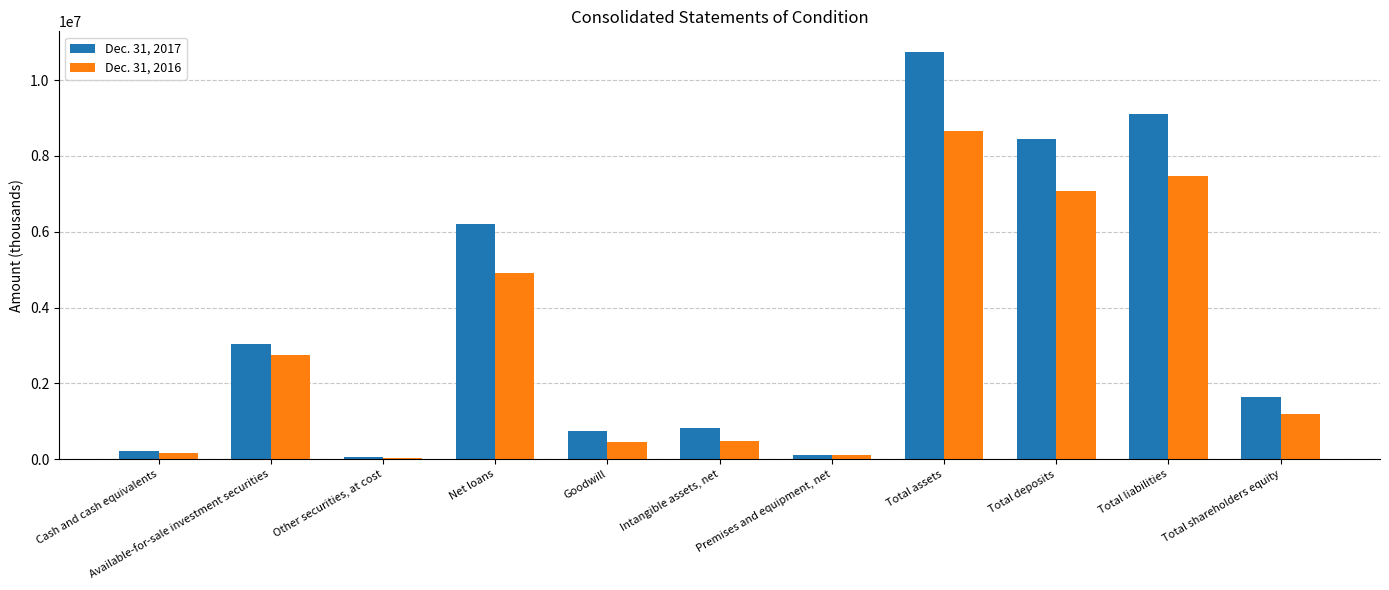

What are all the series names shown in the legend?

Dec. 31, 2017, Dec. 31, 2016